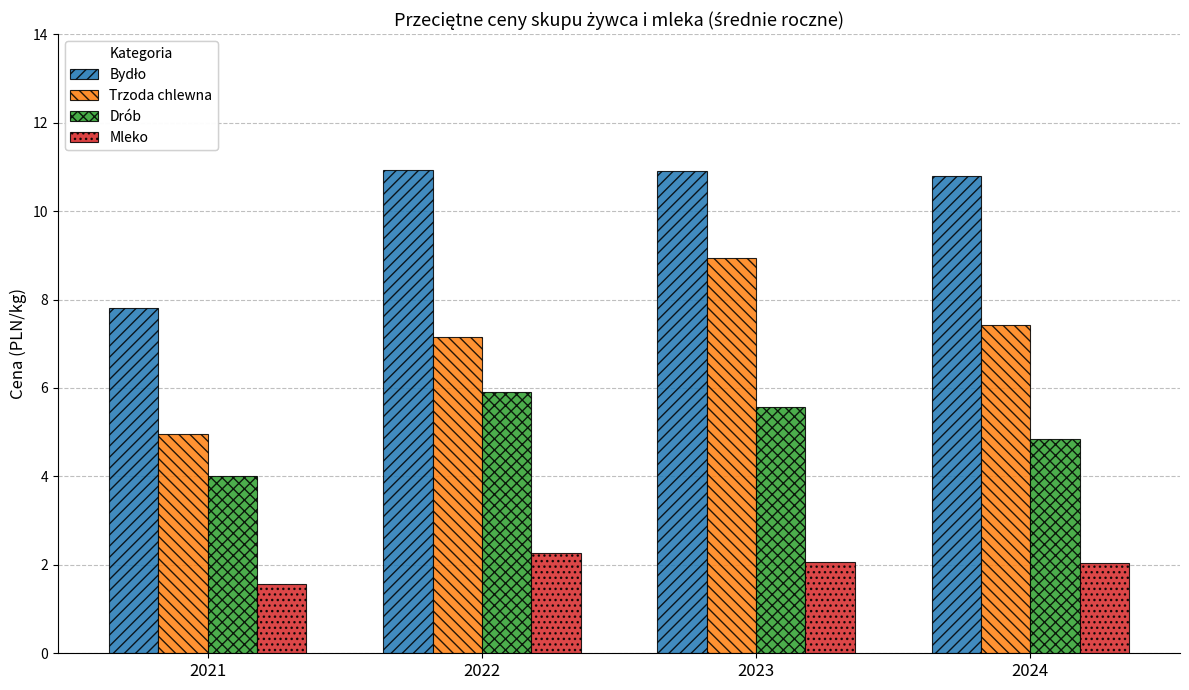

At how many categories does at least one series exceed 10?

3